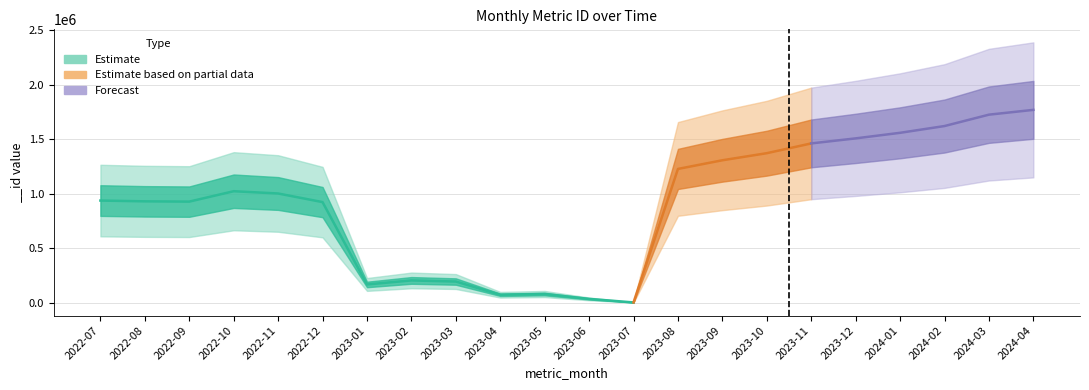

What is the change in value from 2023-04 to 2023-07?

-70315